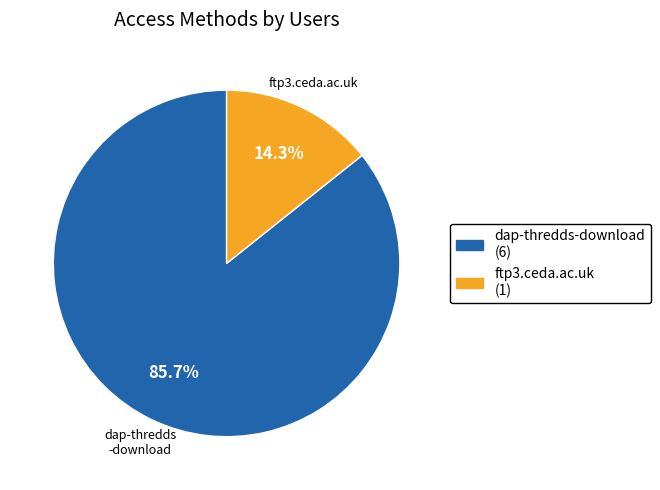

Approximately how many times larger is the value at ftp3.ceda.ac.uk compared to dap-thredds-download?

0.2